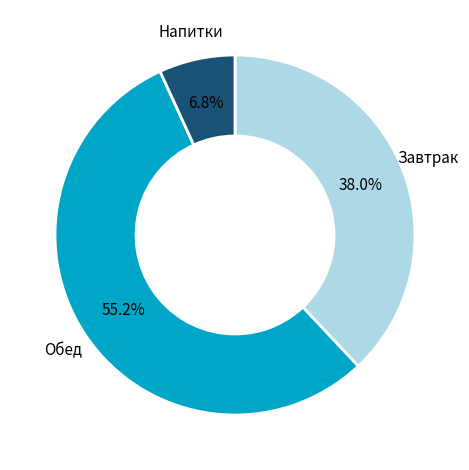

Is there a majority slice in this chart?

Yes